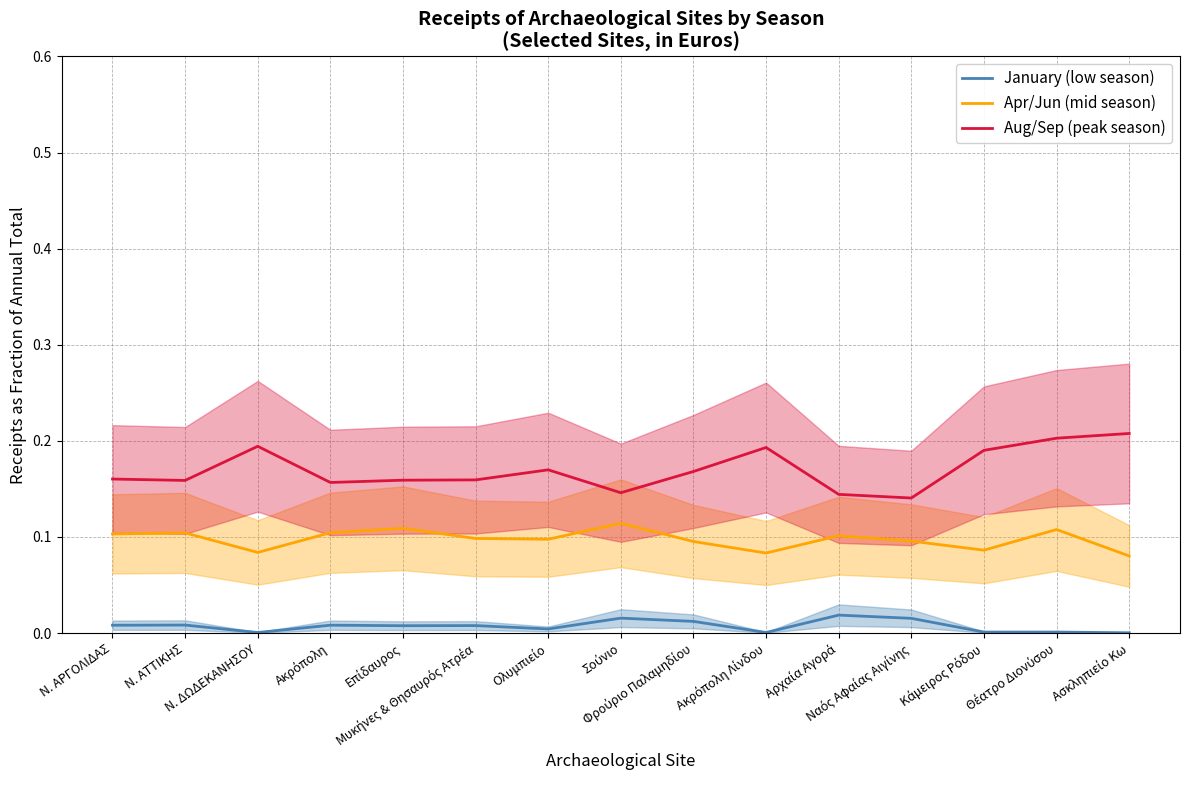

What is the difference between the highest and lowest values at Ακρόπολη Λίνδου?

0.2